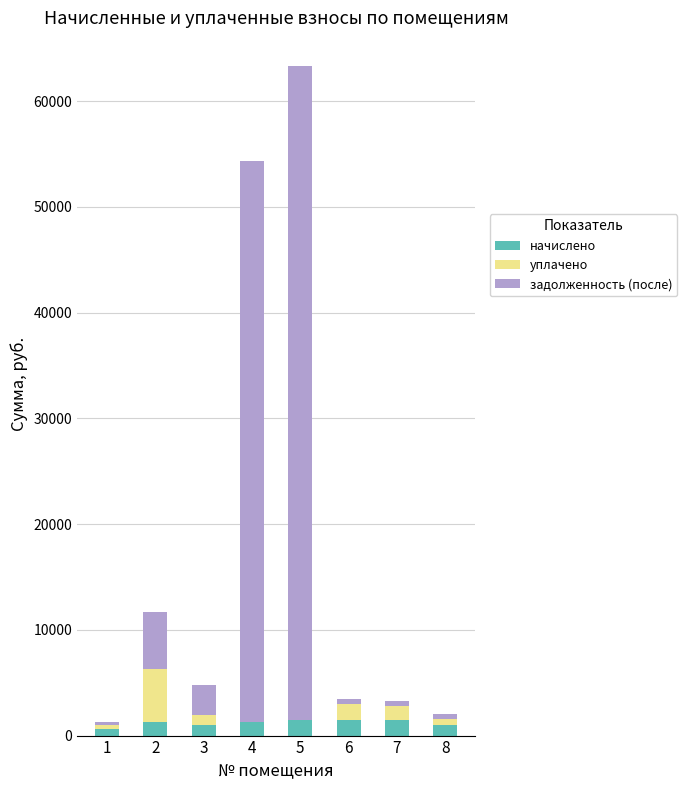

What is the highest value of the начислено series?

1496.5